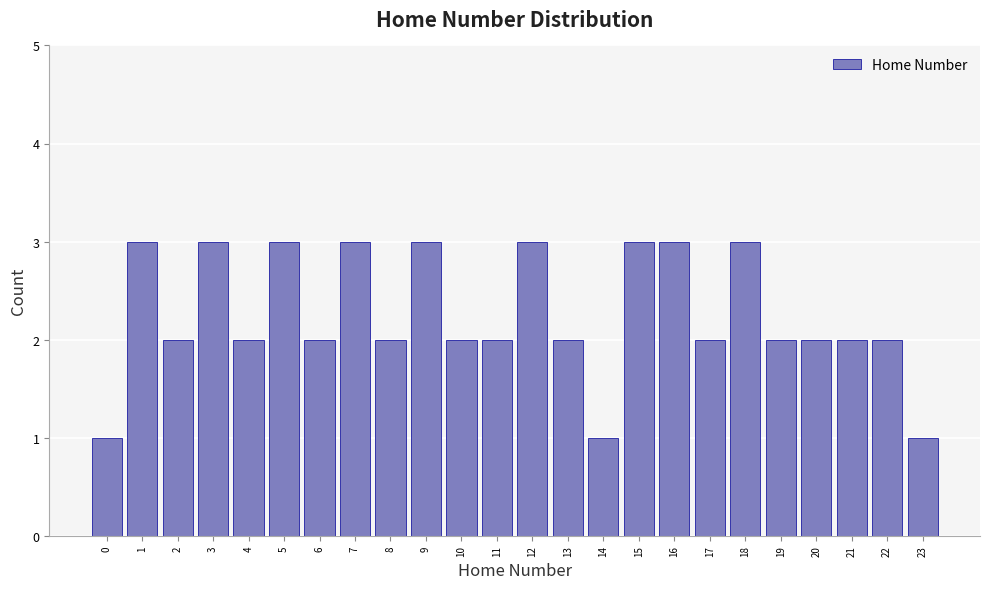

What is the height of the bar covering 4.5 to 5.5 on the x-axis? The values are not printed on the chart, so give them approximately, as read against the axis.

3